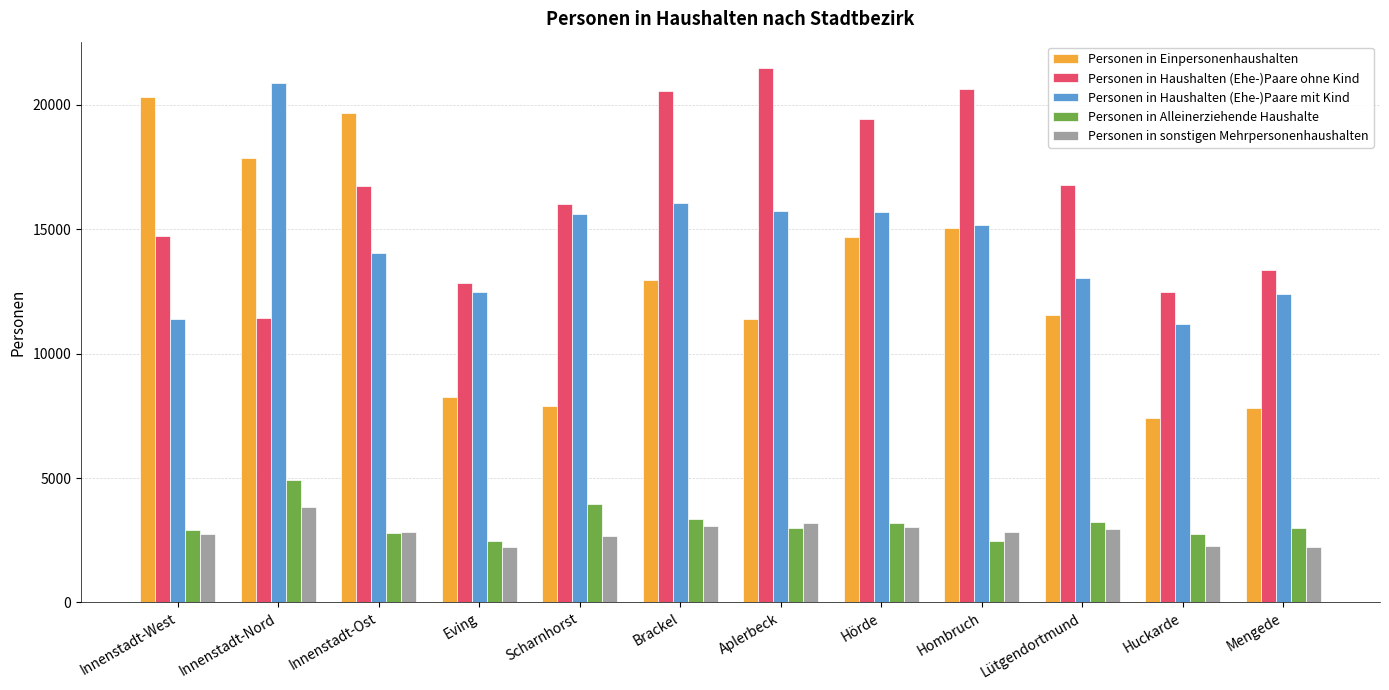

Which label corresponds to the largest value in the chart?

Aplerbeck